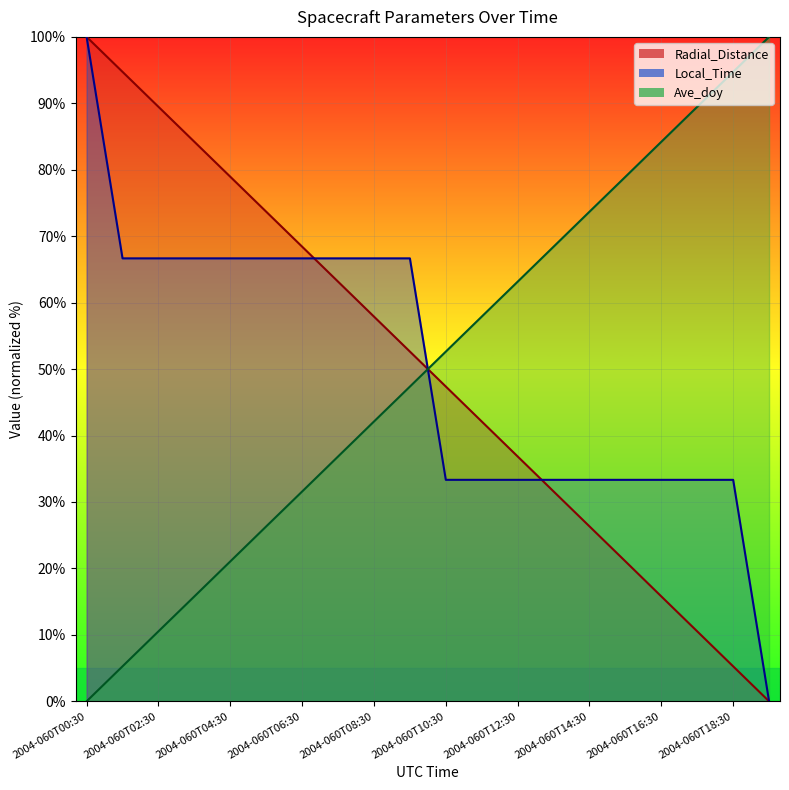

At which category does the chart reach its minimum across all series?

2004-060T19:30